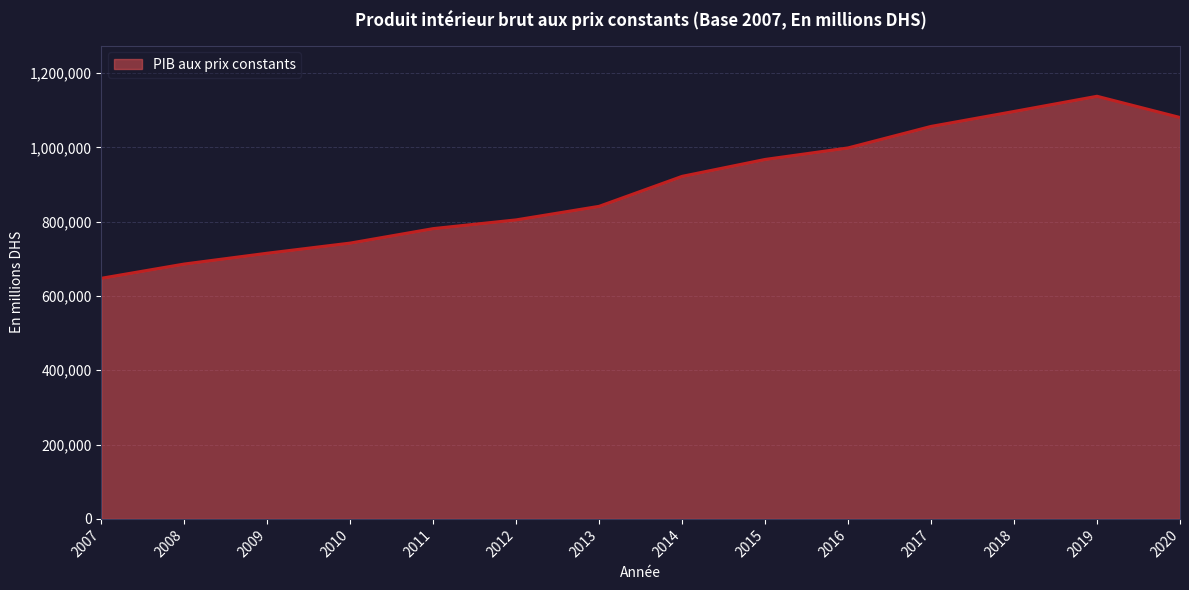

Does the chart have visible grid lines?

Yes